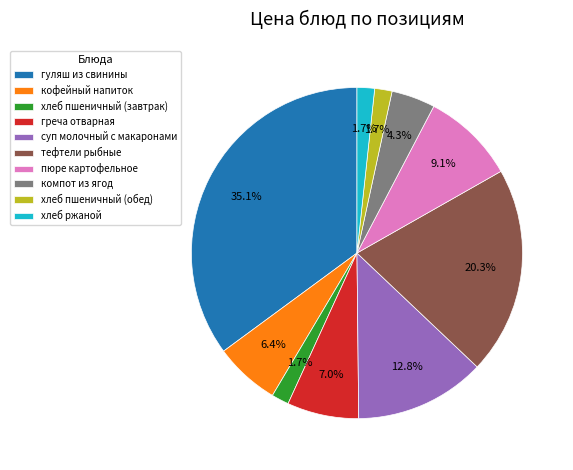

To the nearest percent, what is the difference between the largest and smallest slice percentages?

33%